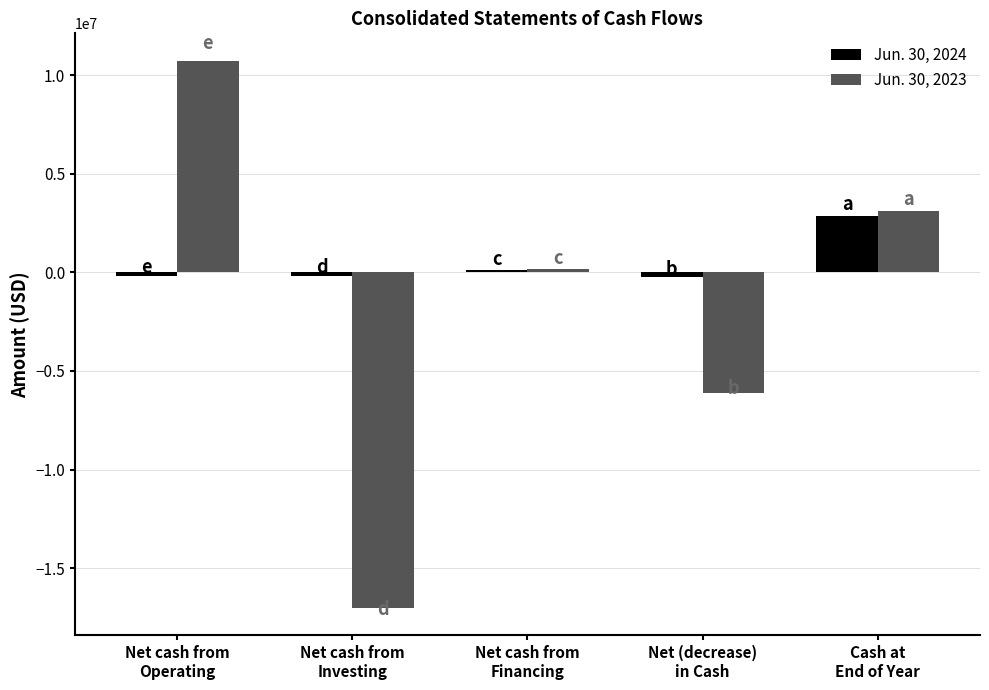

Which series has the largest total across all categories?

Jun. 30, 2024